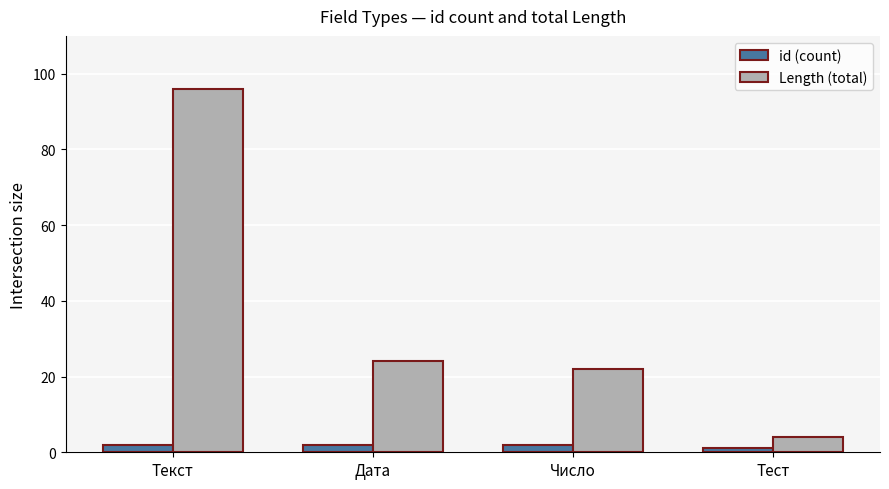

What is the smallest value displayed?

1